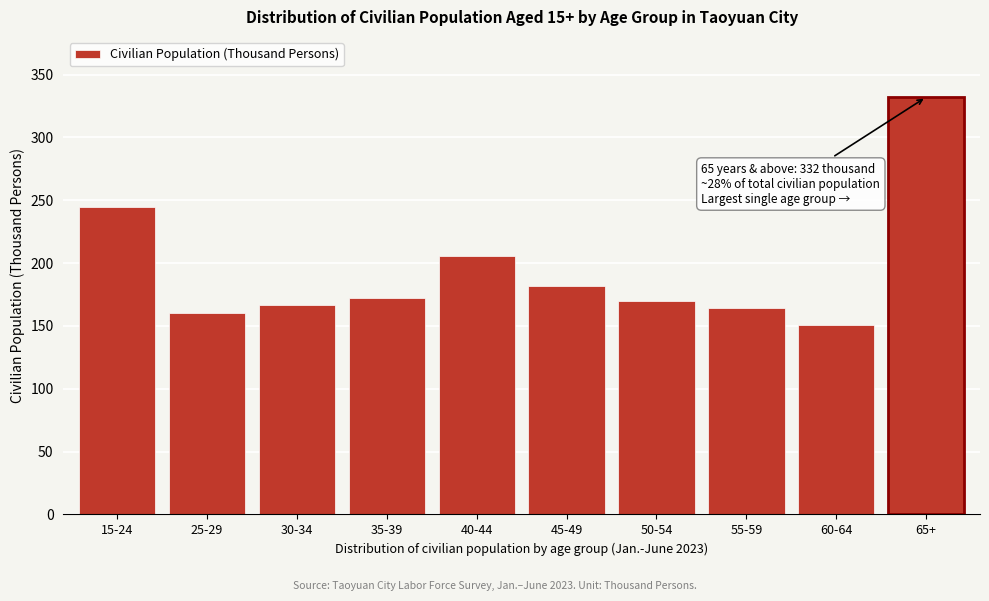

Reading left to right, extract all data points from this chart.

245	160	167	172	206	182	170	164	151	332